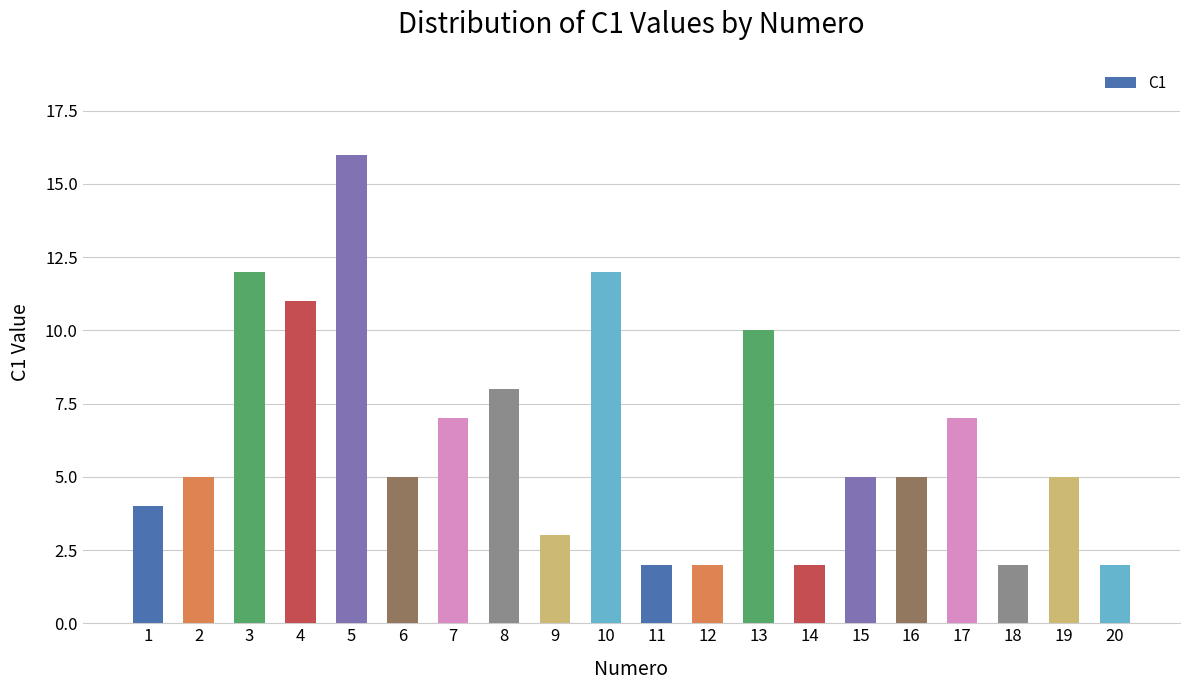

Reading right to left, transcribe all the data shown in this chart.

2	5	2	7	5	5	2	10	2	2	12	3	8	7	5	16	11	12	5	4